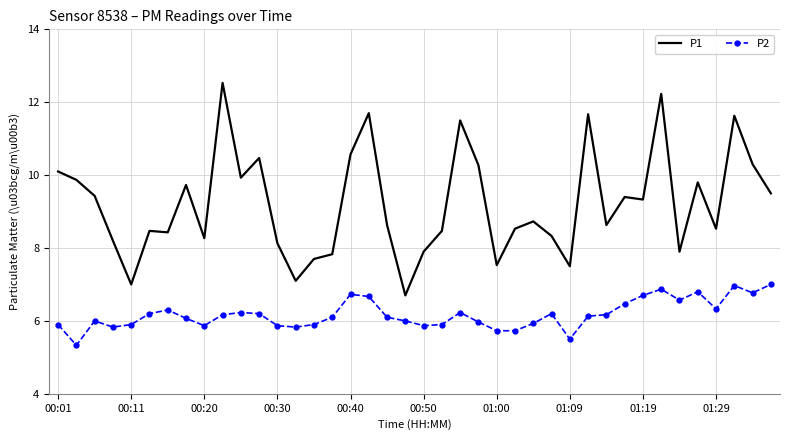

What is the difference between the maximum and second lowest values in the P2 series?

1.5